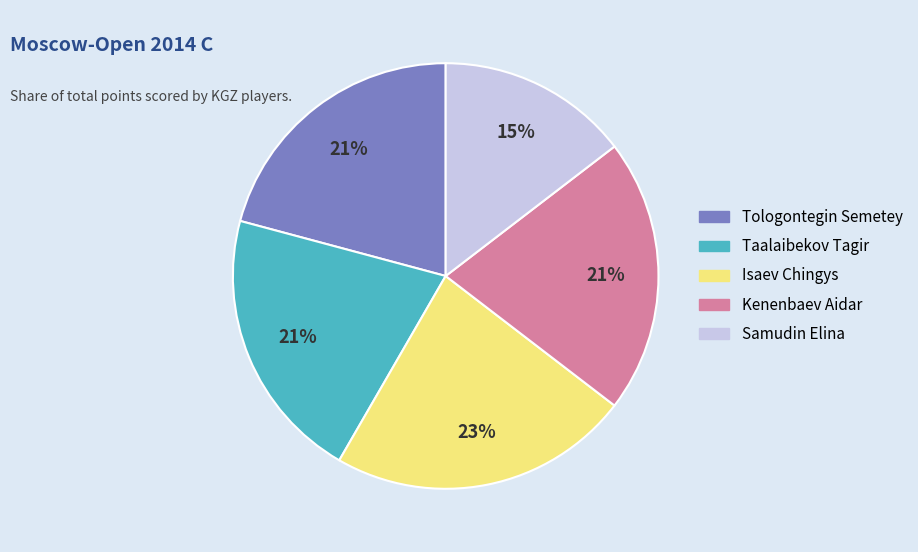

Is Isaev Chingys the majority of the pie?

No